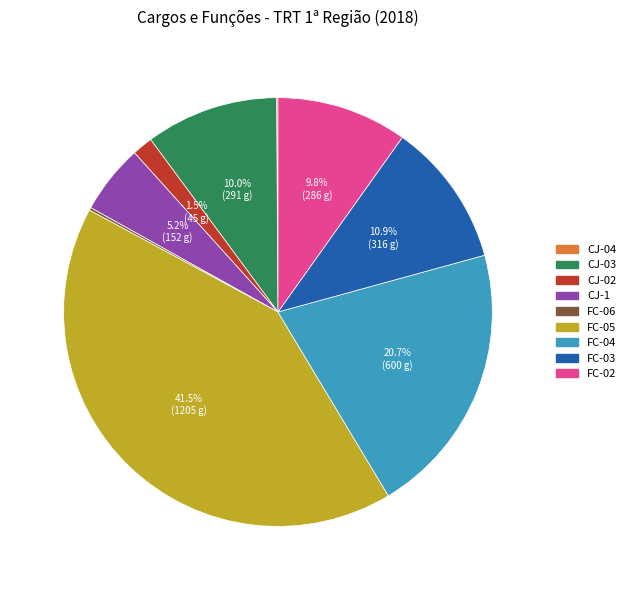

Which category has the biggest portion of the pie?

FC-05